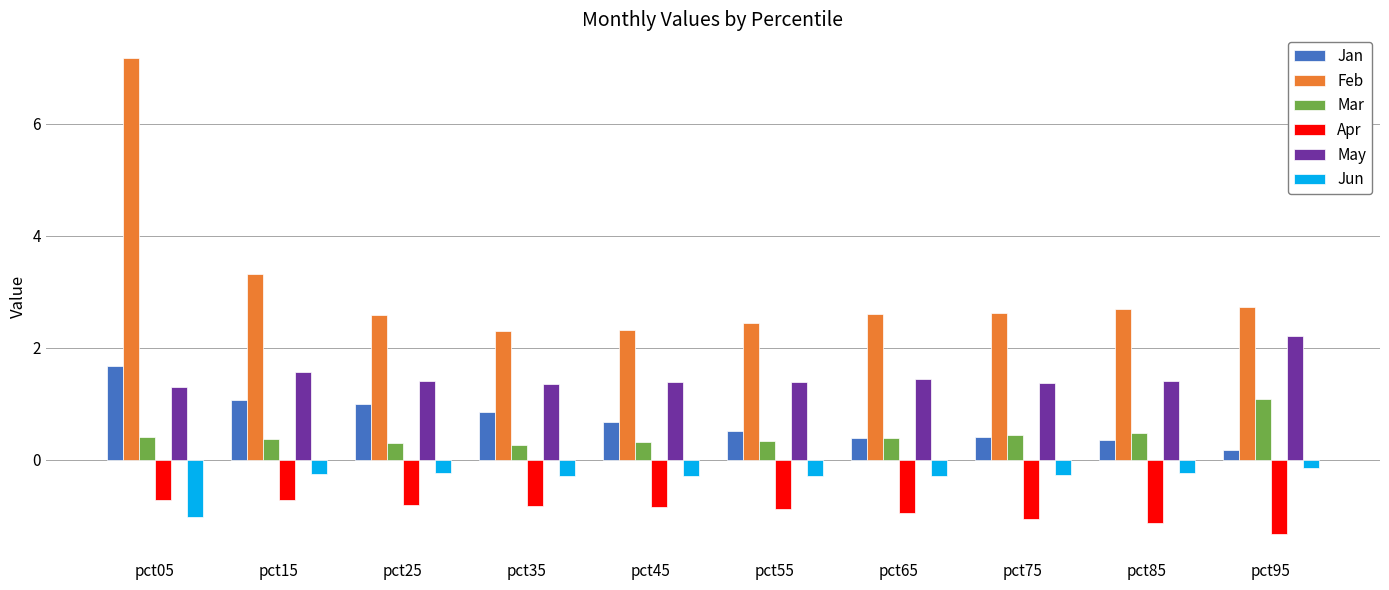

Are the bars horizontal?

No